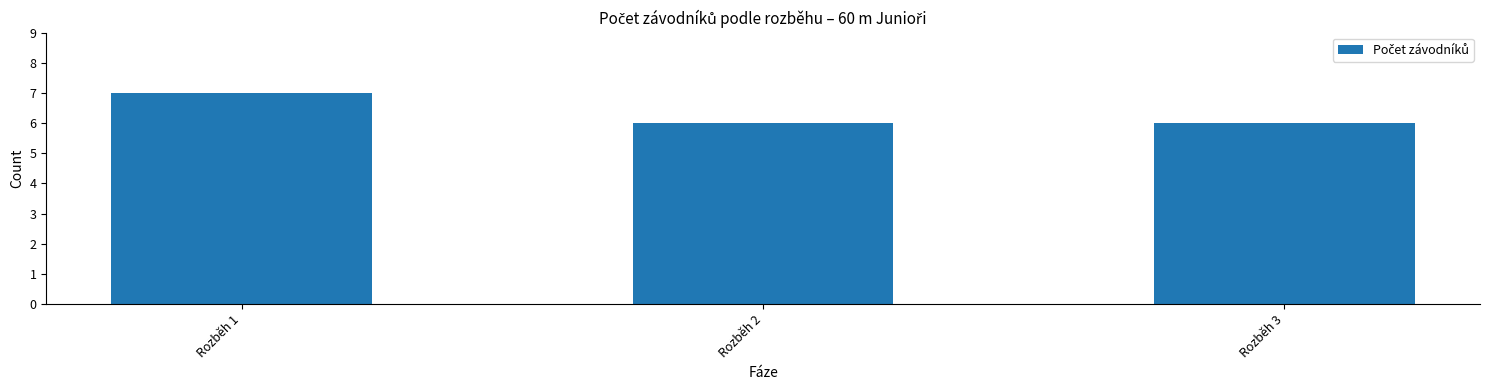

The chart shows a value of 6 at Rozběh 2. True or false?

True